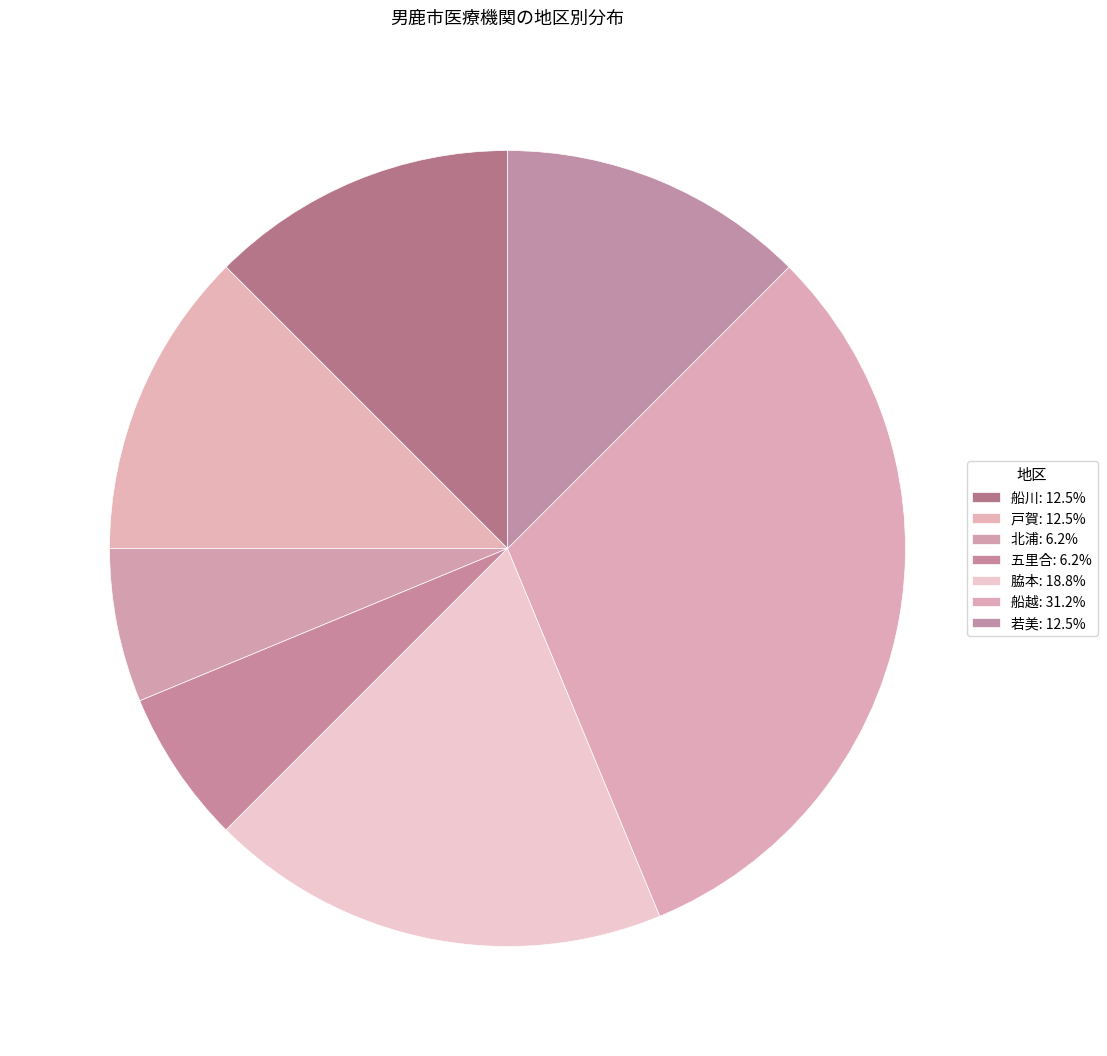

To the nearest percent, what is the difference between the largest and smallest slice percentages?

25%